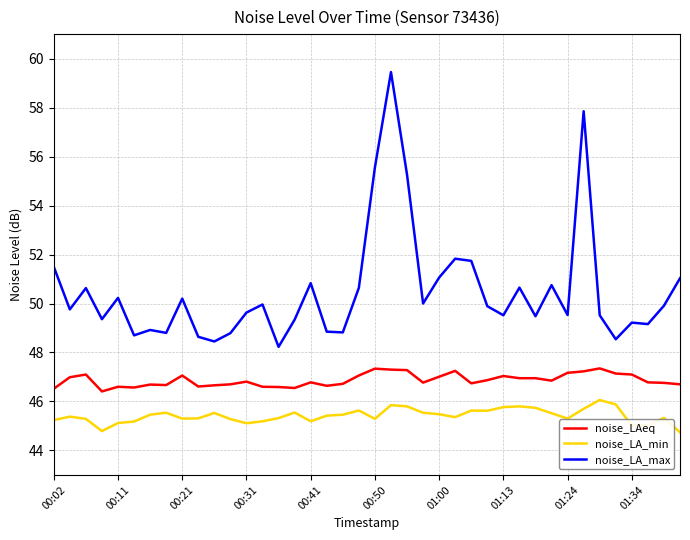

In noise_LA_max, how many points are higher than both neighbors (excluding endpoints)?

12